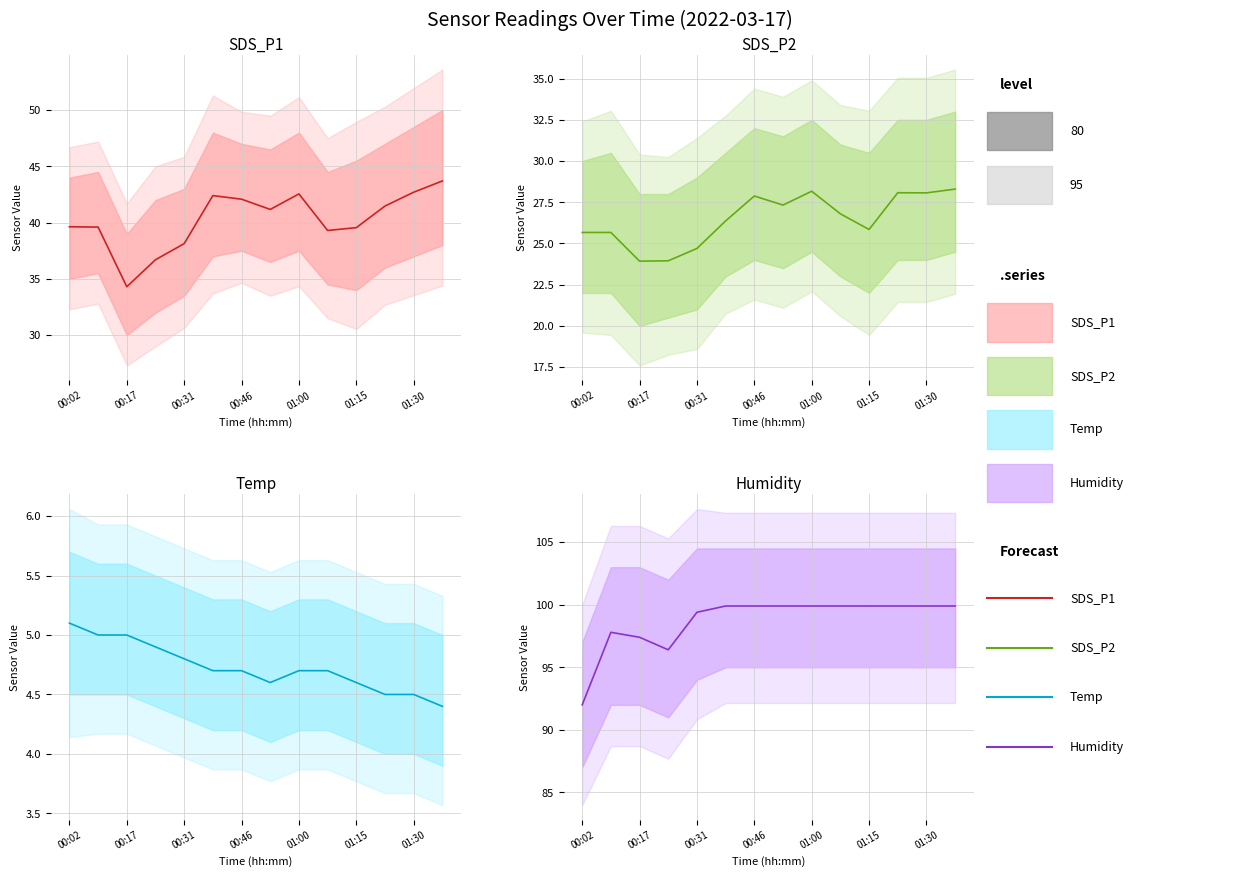

Rank the series at 00:02 from highest to lowest value.

Humidity, SDS_P1, SDS_P2, Temp